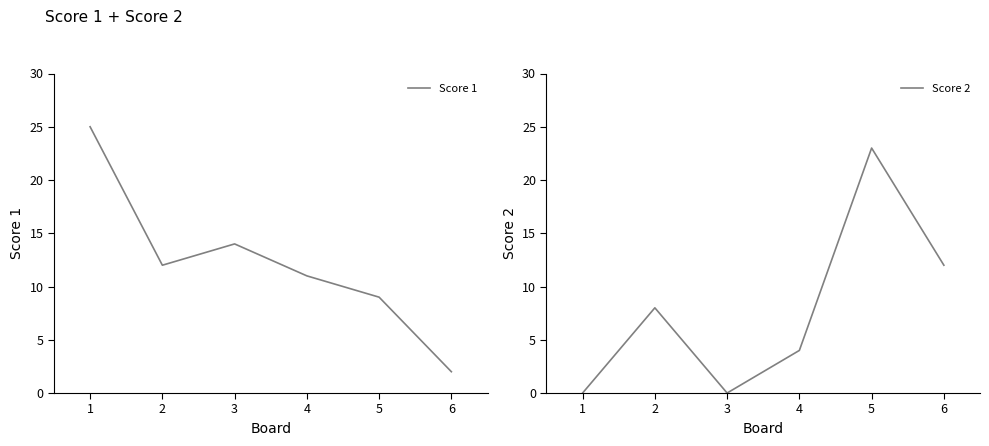

Rank the series at 4 from highest to lowest value.

Score 1, Score 2